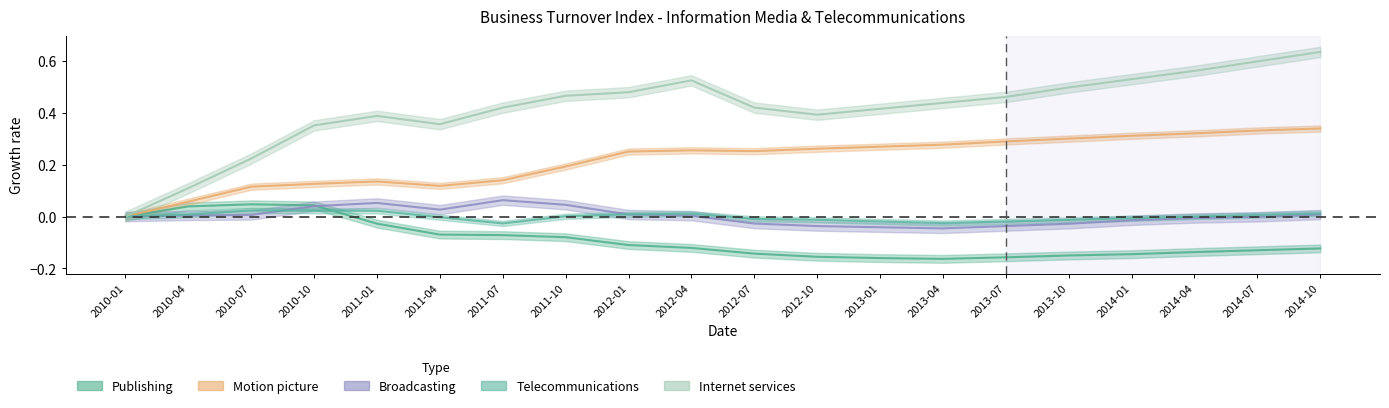

How many values in the Broadcasting series exceed 0?

10